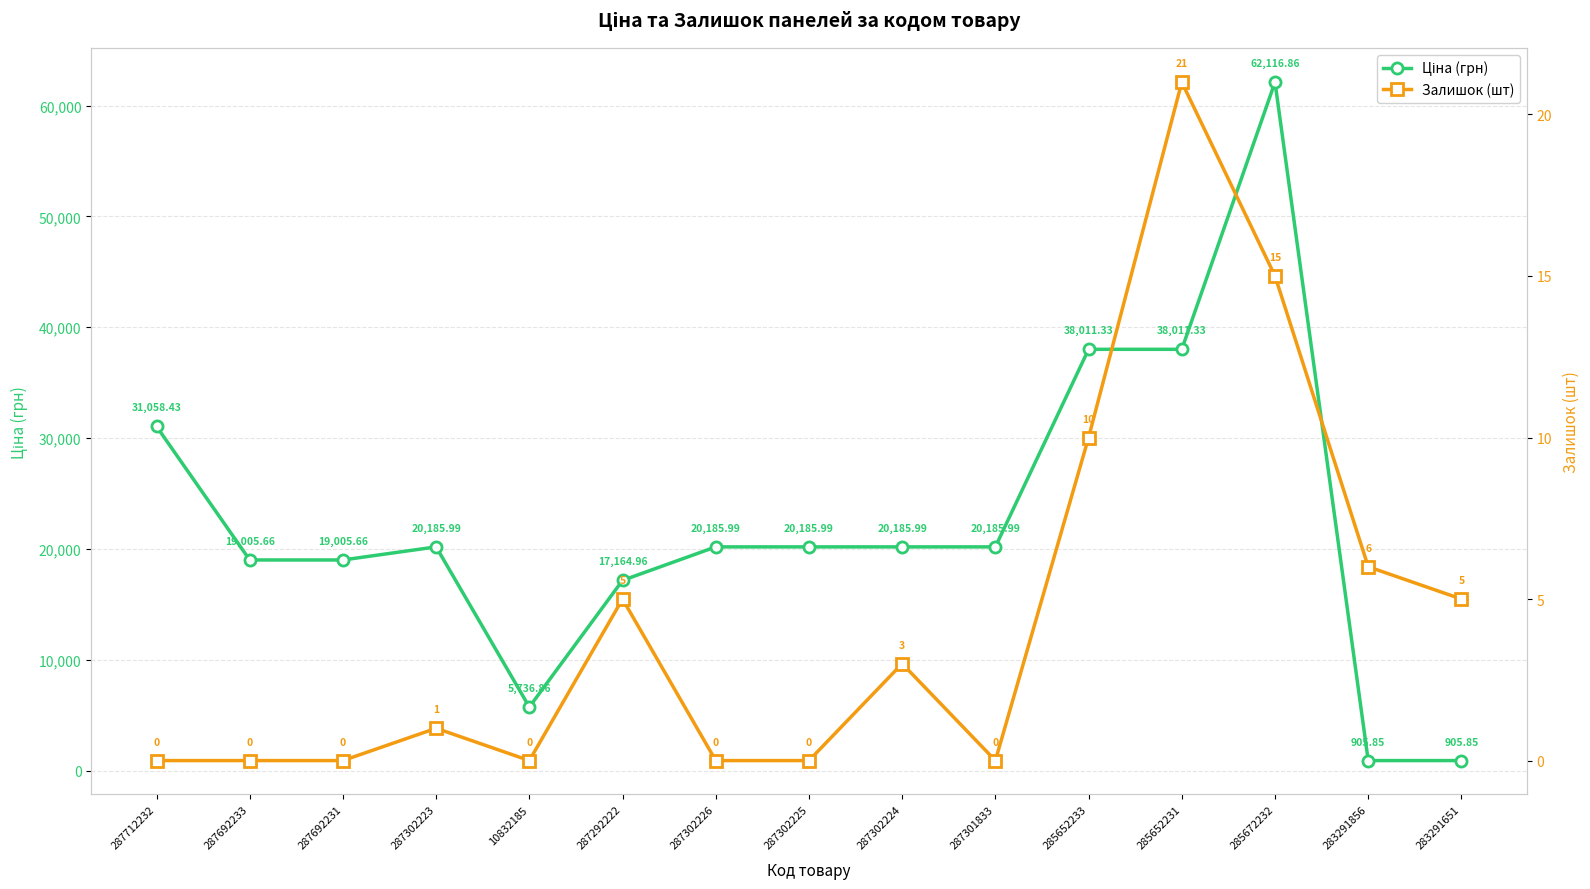

What is the total value across all series at 285672232?

62131.9